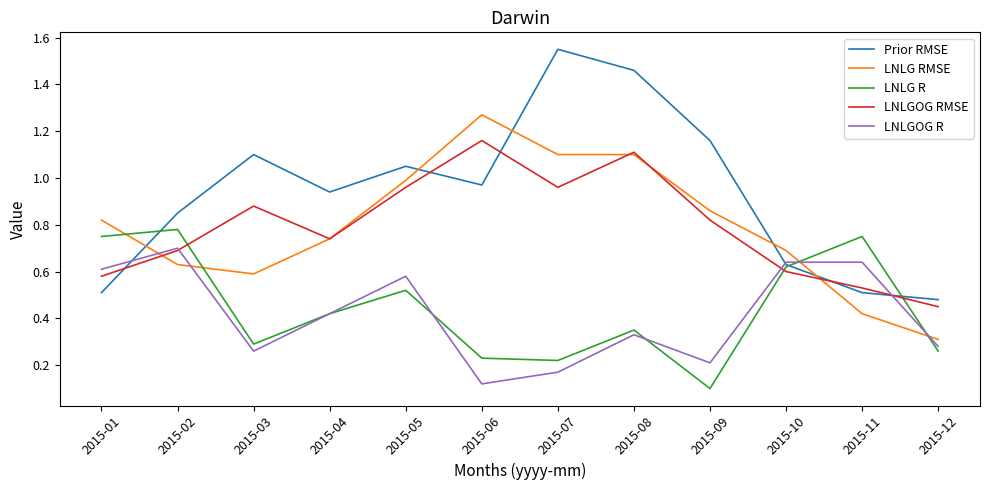

True or false: LNLG RMSE has more than 2 interior local peaks.

False